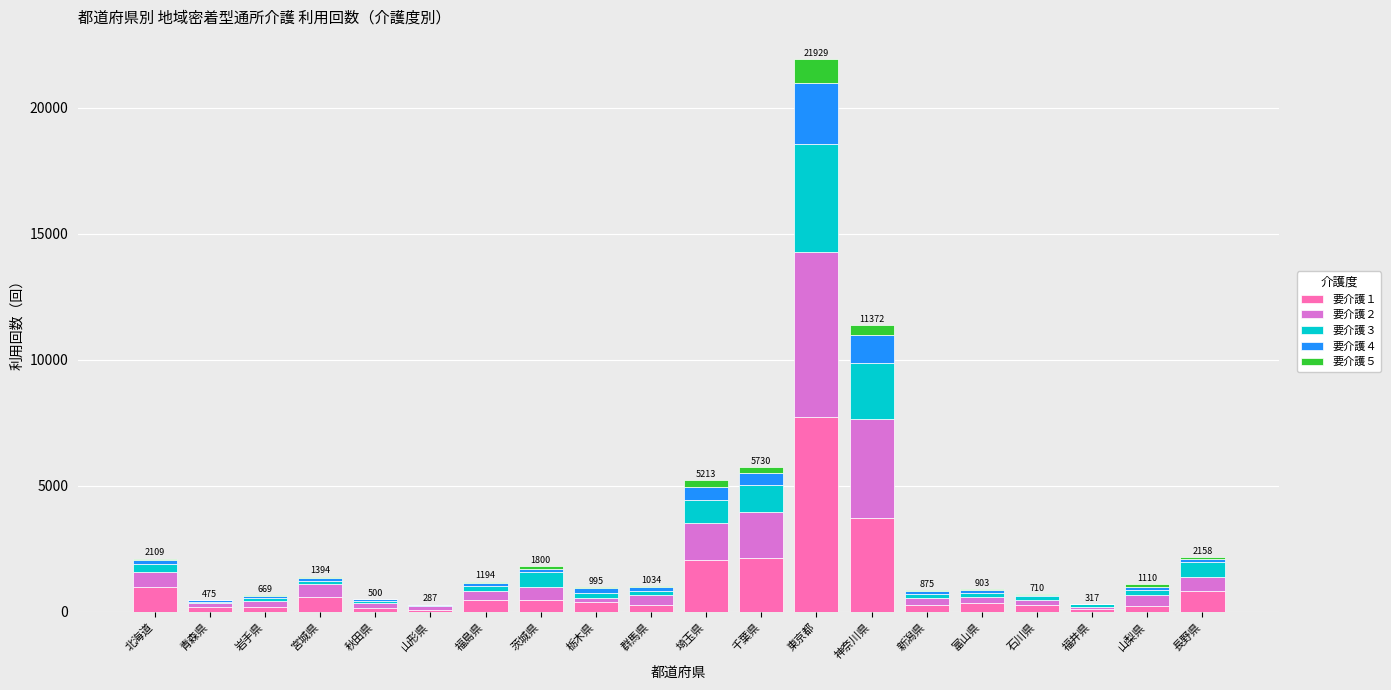

At which category is the sum across all series the highest?

東京都